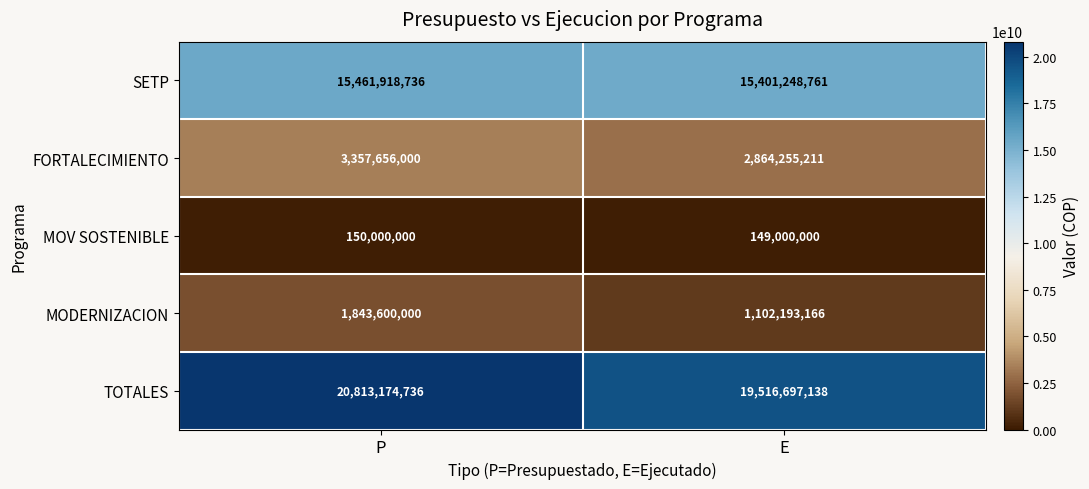

What is the spread (max minus min) of values at P?

20663174736